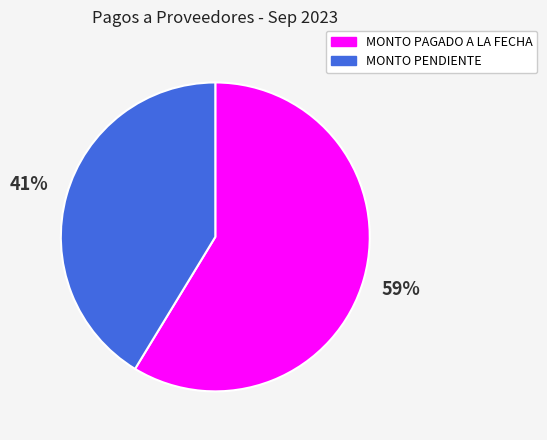

How many slices are in this pie chart?

2